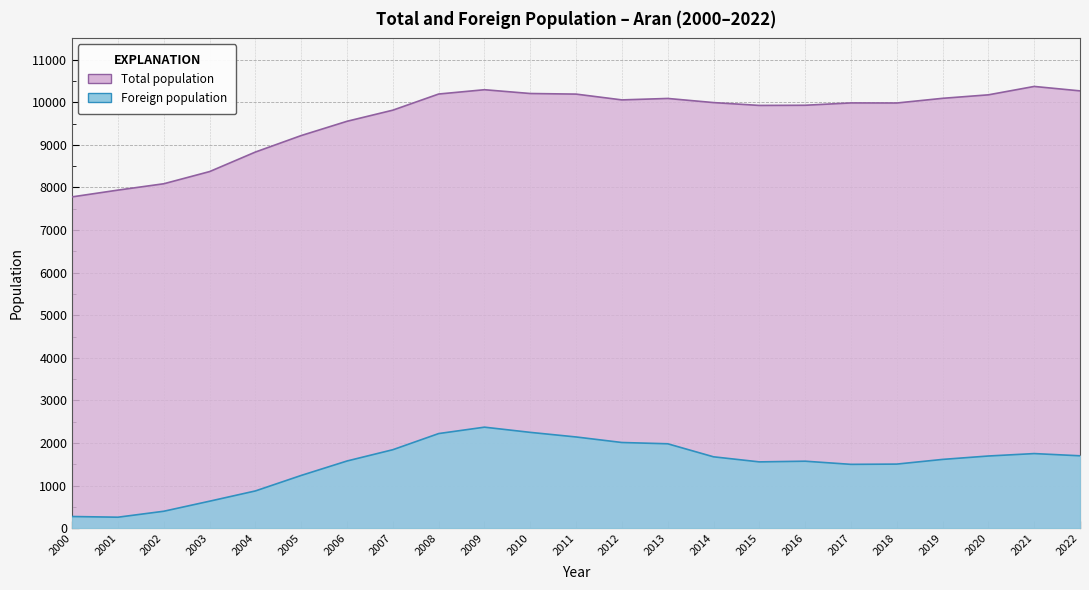

How many interior local peaks does the Total population series have?

4